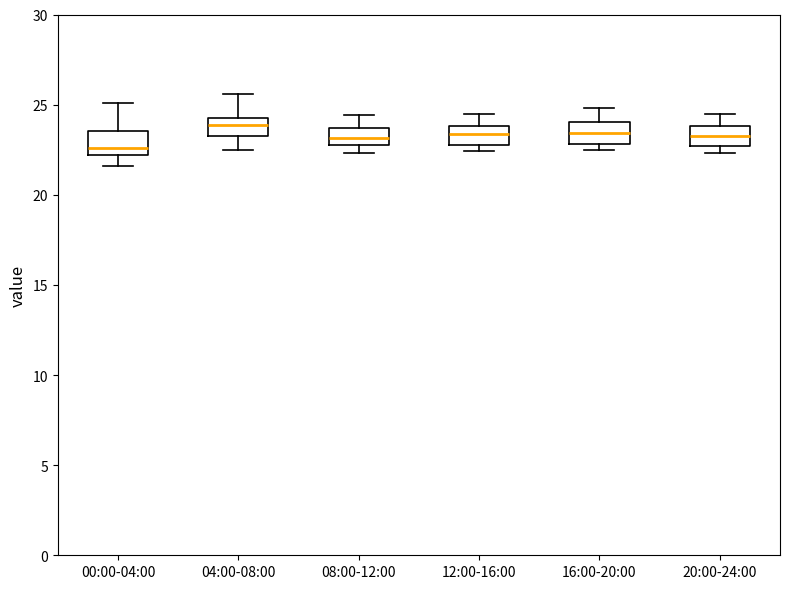

Reading left to right, transcribe this box plot: for each box, give where its median line is, the range the box spans, and where its two whiskers end, as read against the y-axis. The values are not printed on the chart, so give them approximately, as read against the axis.

00:00-04:00: median 22.5, box 22.0 to 23.5, whiskers 21.5 to 25.0
04:00-08:00: median 24.0, box 23.0 to 24.5, whiskers 22.5 to 25.5
08:00-12:00: median 23.0 (inside the box), box 23.0 to 23.5, whiskers 22.5 to 24.5
12:00-16:00: median 23.5, box 23.0 to 24.0, whiskers 22.5 to 24.5
16:00-20:00: median 23.5, box 23.0 to 24.0, whiskers 22.5 to 25.0
20:00-24:00: median 23.5, box 22.5 to 24.0, whiskers 22.5 (just below the box's lower edge) to 24.5